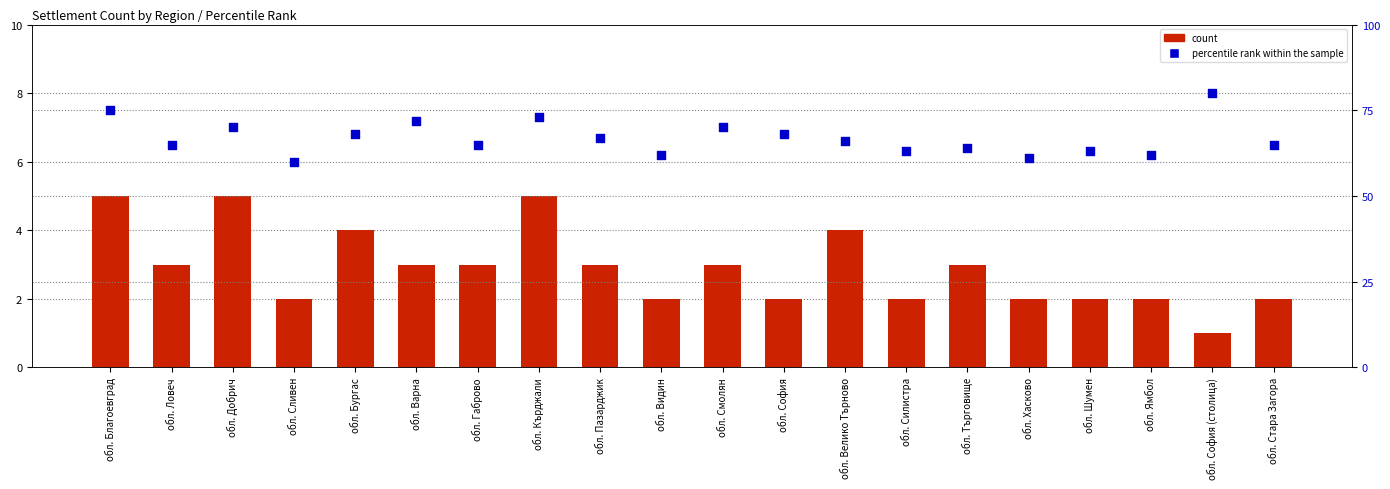

Which series has the largest Y range (max minus min)?

percentile rank within the sample